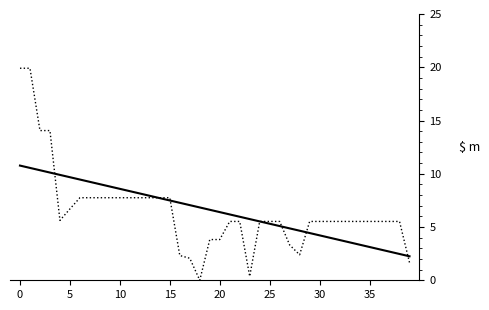

What is the maximum value shown in the chart?

19.9